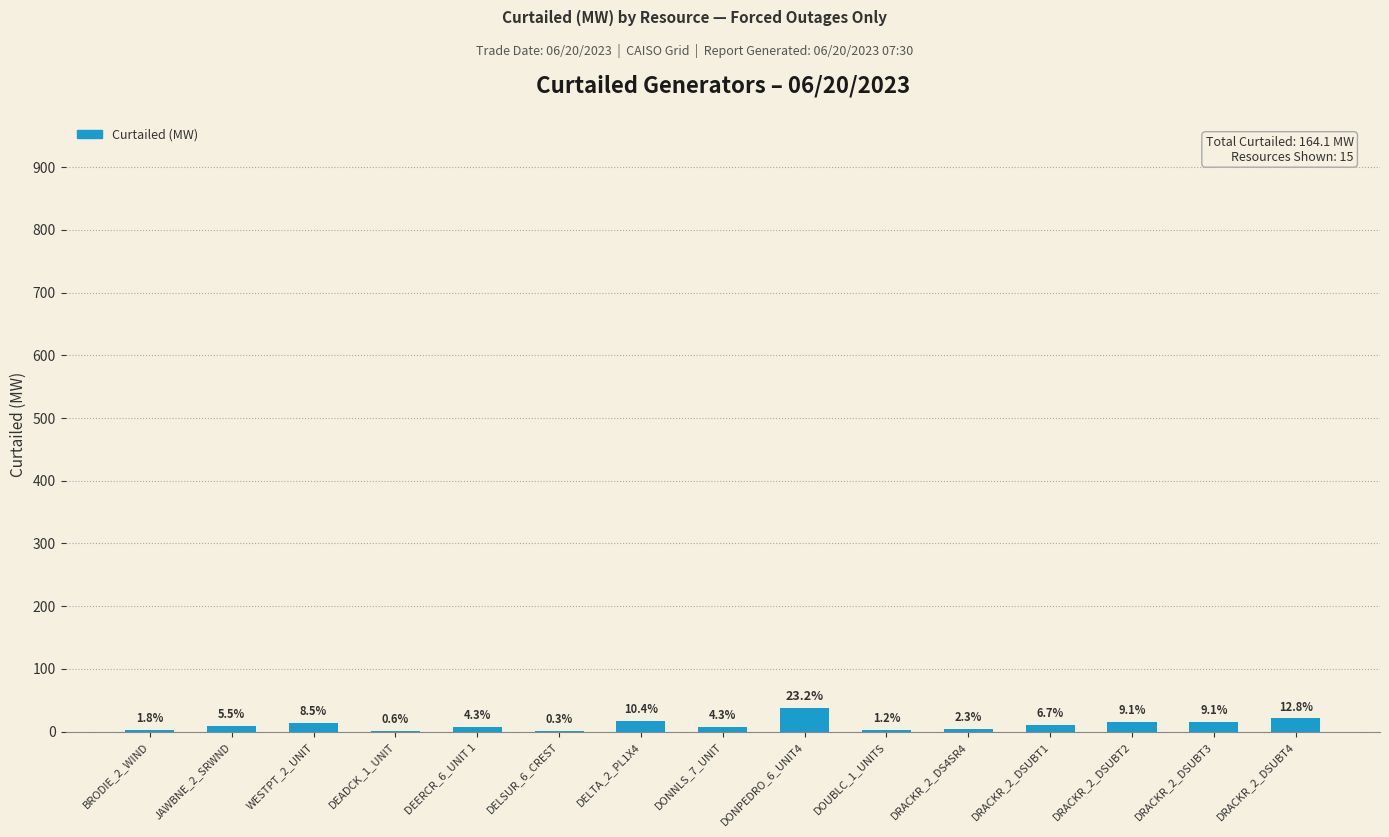

How many categories are shown in the chart?

15